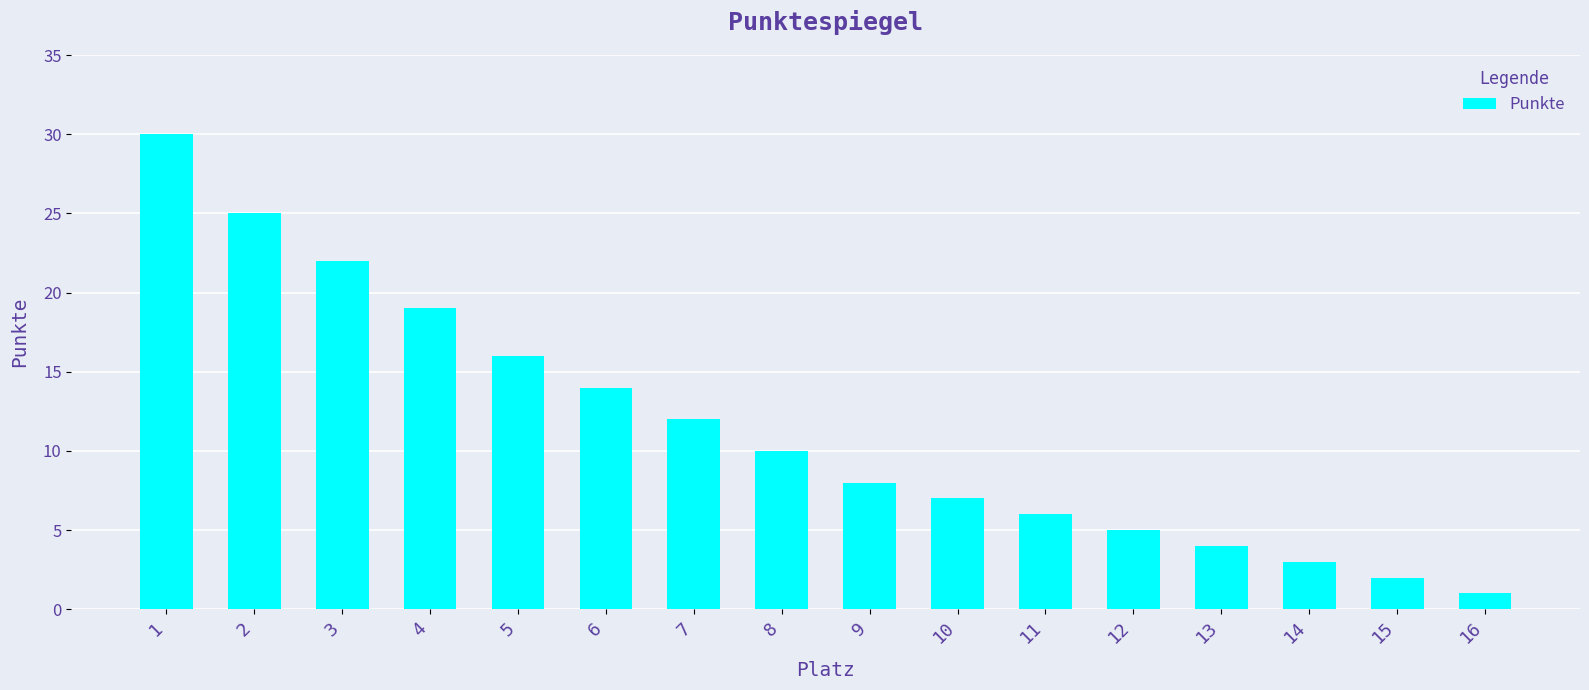

What is the sum of the values at 9 and 14?

11